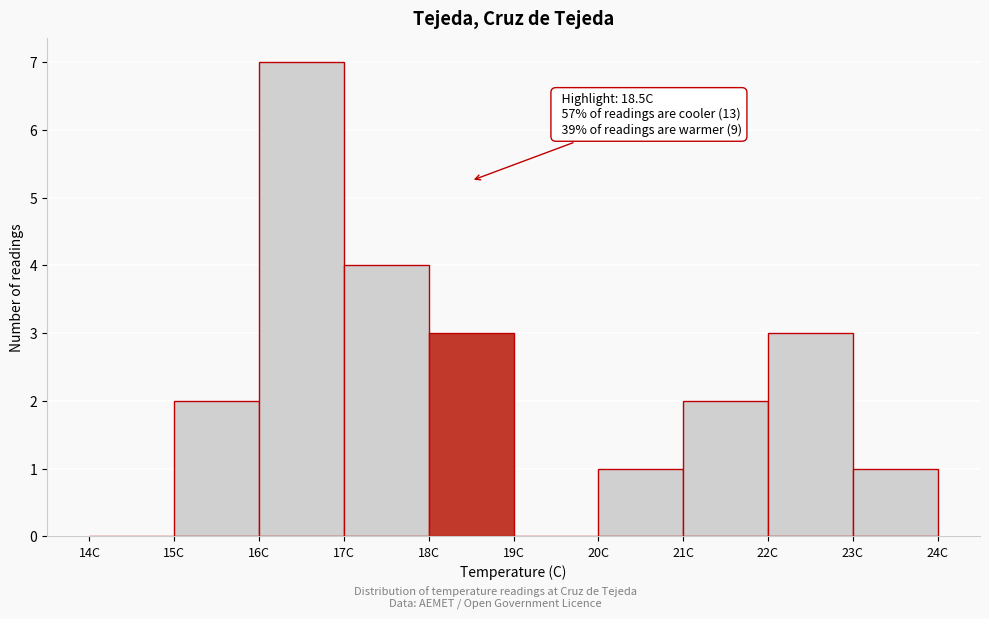

Over which range of the x-axis is the bar tallest?

16 to 17